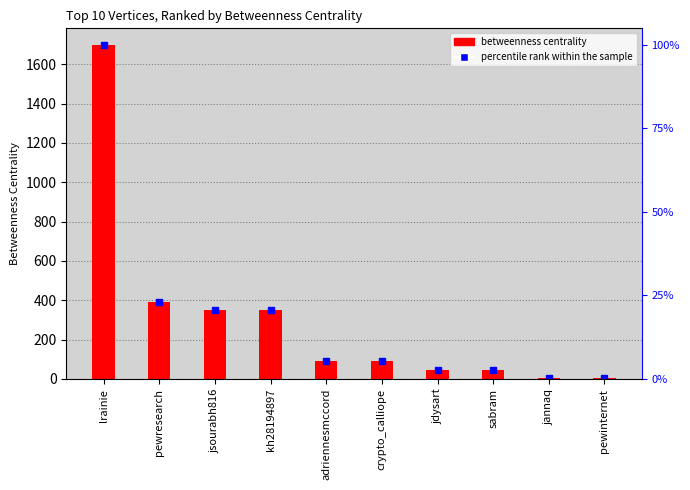

Reading left to right, transcribe all the data shown in this chart.

1698.3	391.7	348.0	348.0	90.0	90.0	44.0	44.0	7.0	6.7